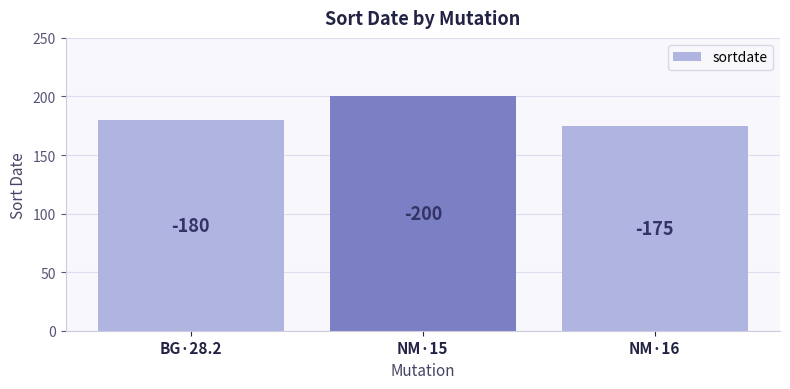

The value at BG·28.2 is 303. True or false?

False